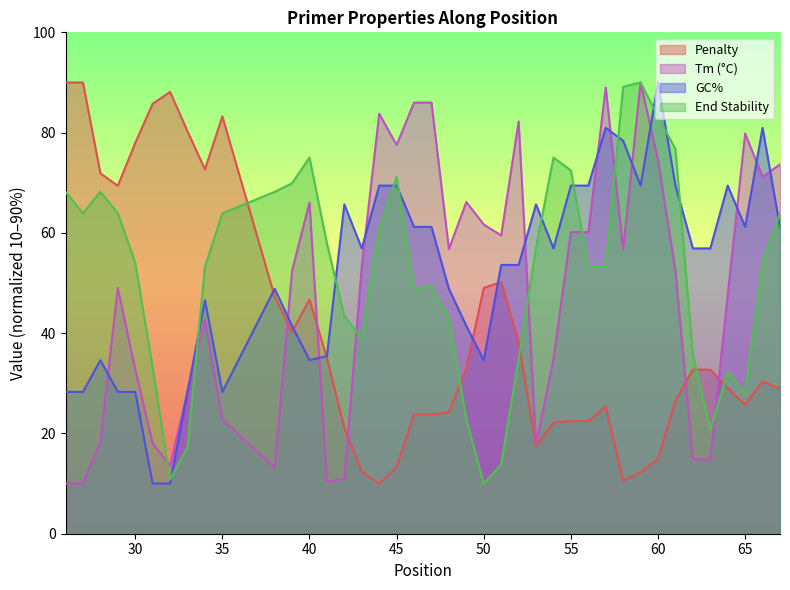

Does the chart display data point markers on the line(s)?

No